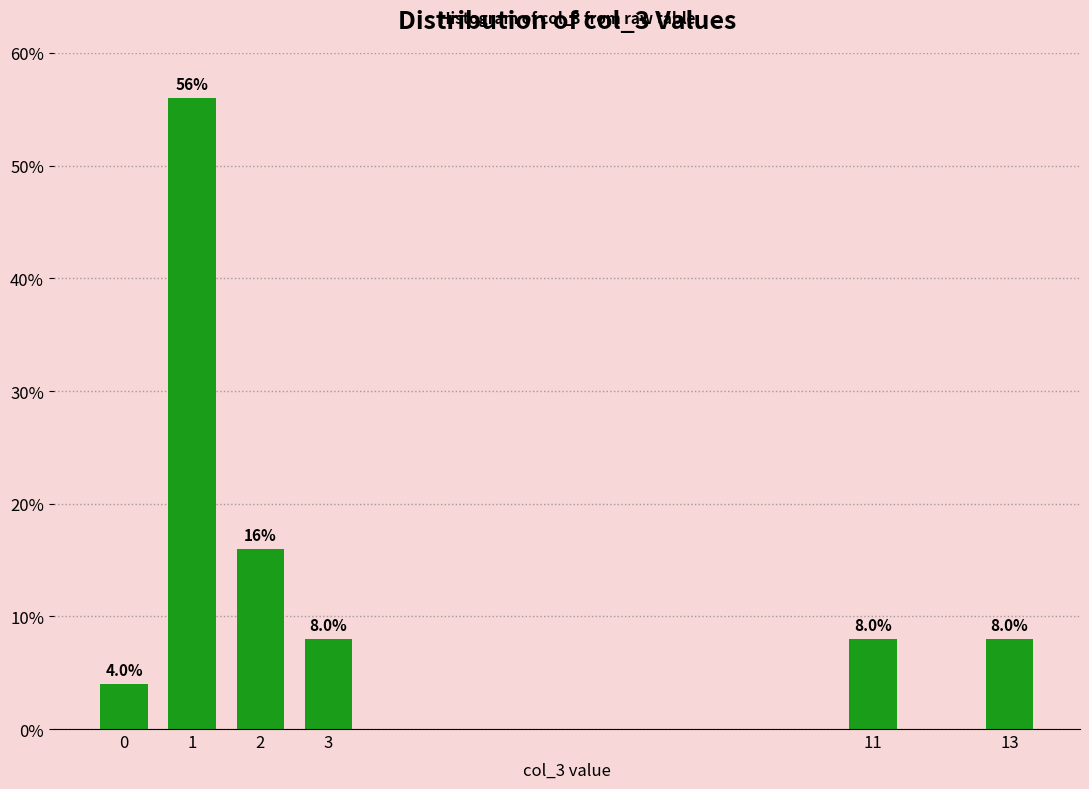

Reading left to right, transcribe all the data shown in this chart.

0=4.0	1=56.0	2=16.0	3=8.0	11=8.0	13=8.0